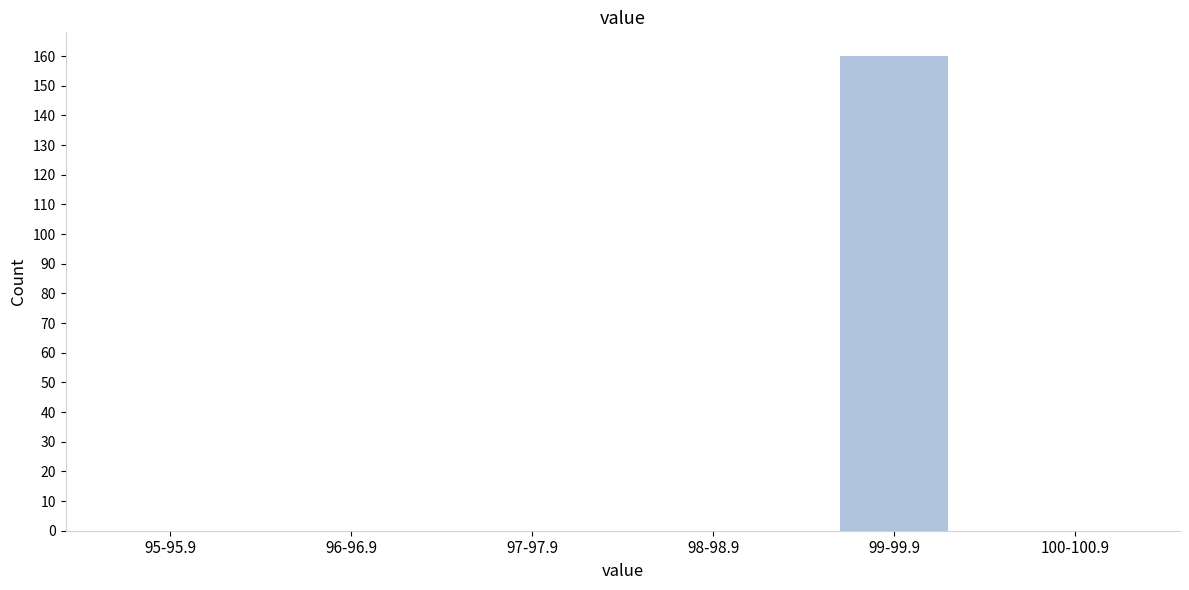

Reading left to right, what are all the values shown in this chart?

95-95.9=0	96-96.9=0	97-97.9=0	98-98.9=0	99-99.9=160	100-100.9=0